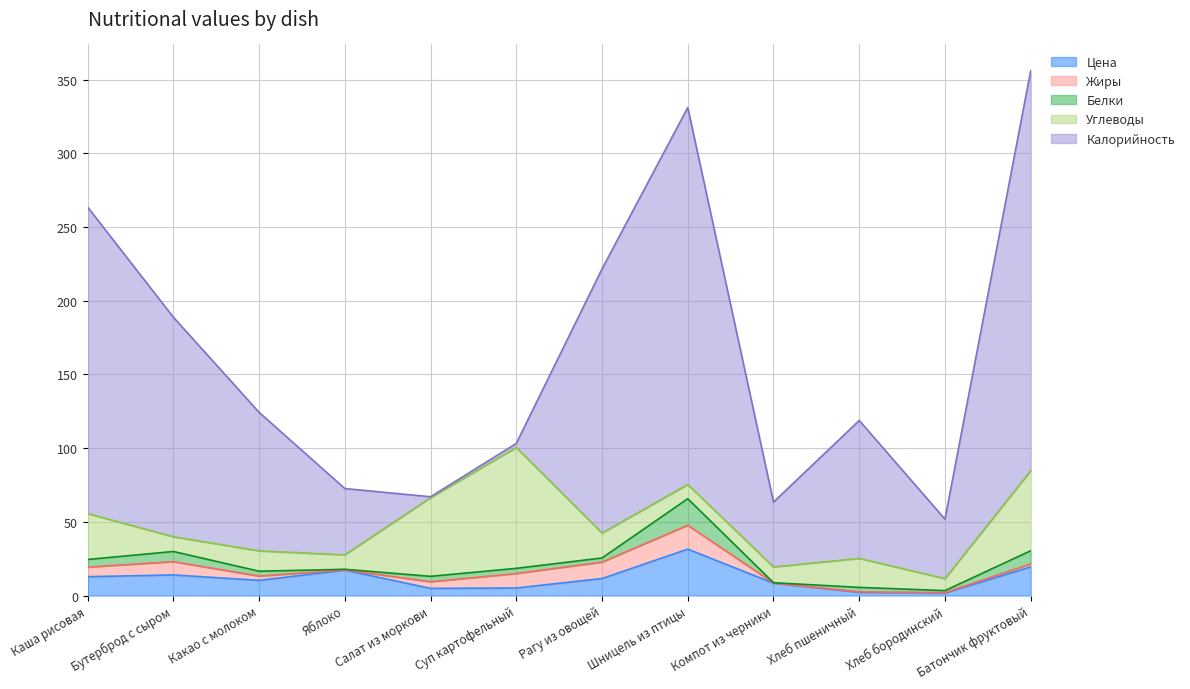

At how many categories does at least one series exceed 89?

7